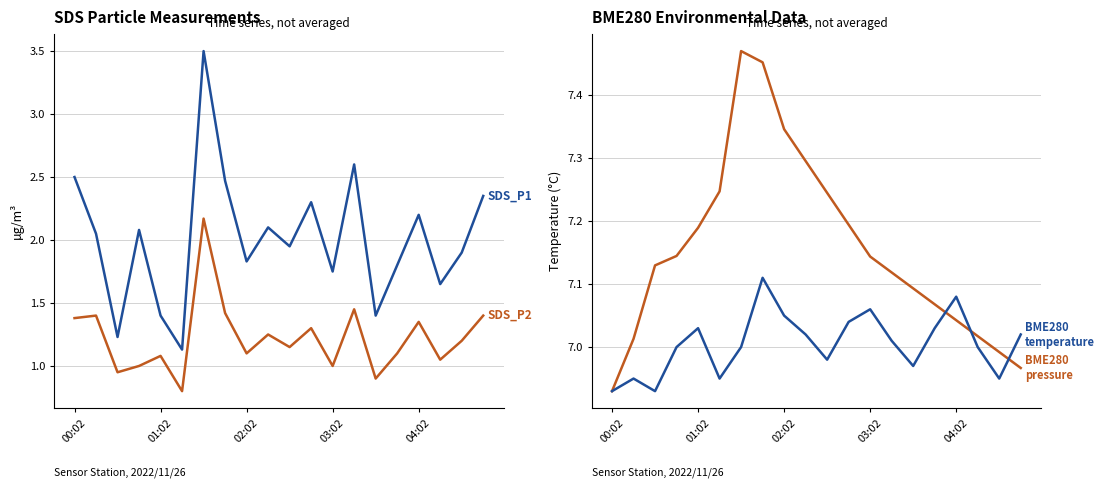

What is the average value of the SDS_P2 series?

1.2